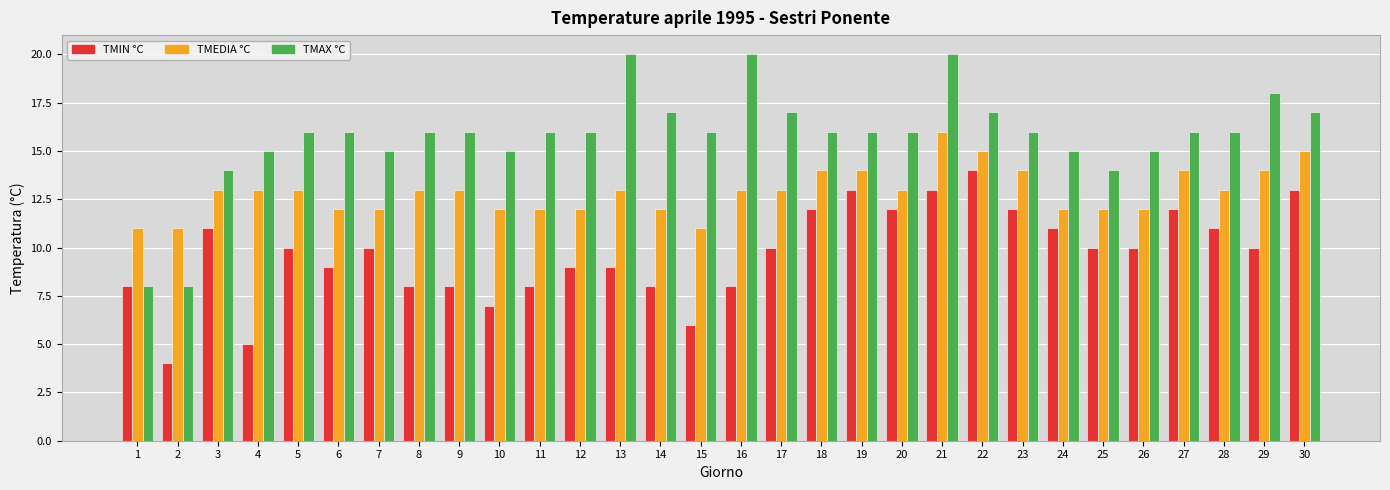

How many bars are there in total?

90